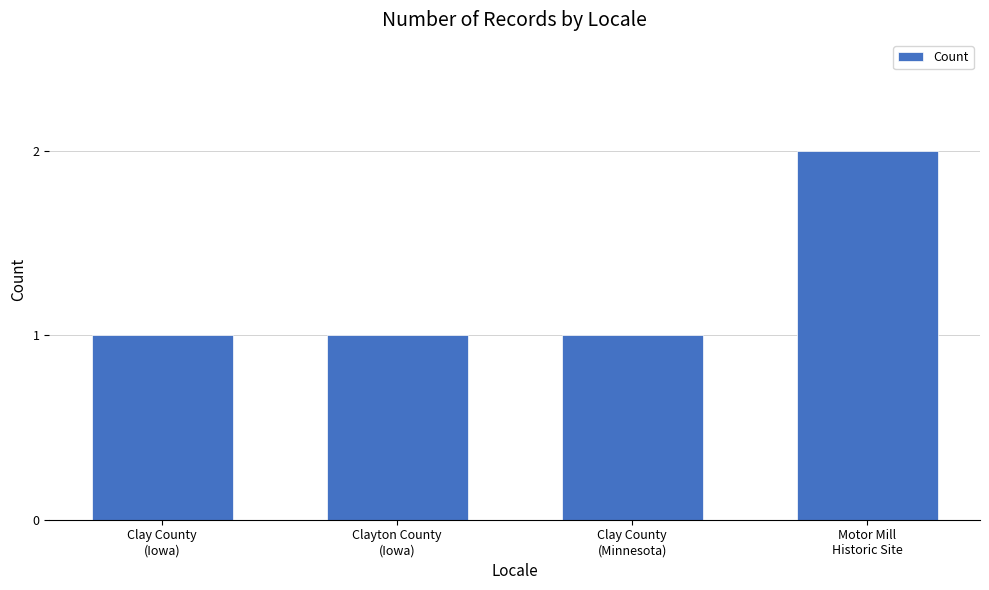

What is the value of the 3rd bar from the left?

1